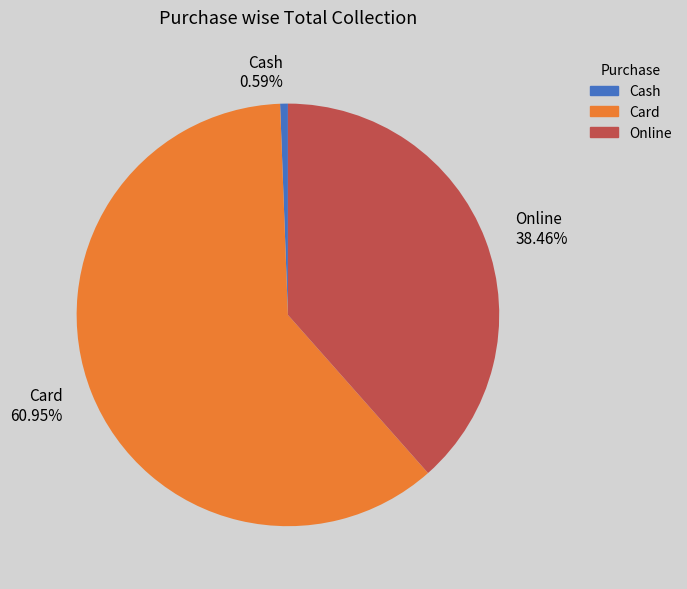

Which category accounts for the majority?

Card